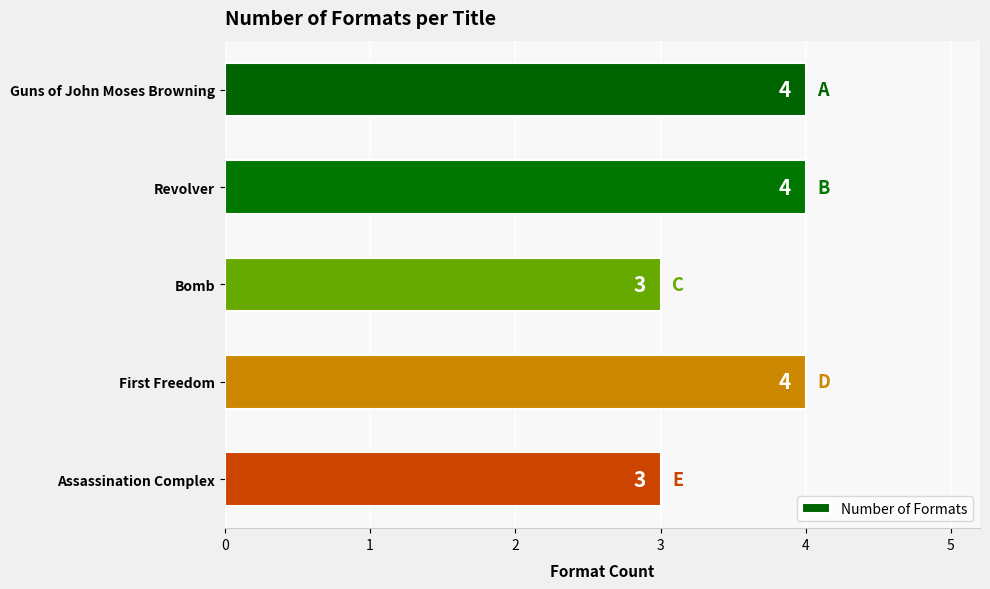

Count the number of data series in this chart.

1